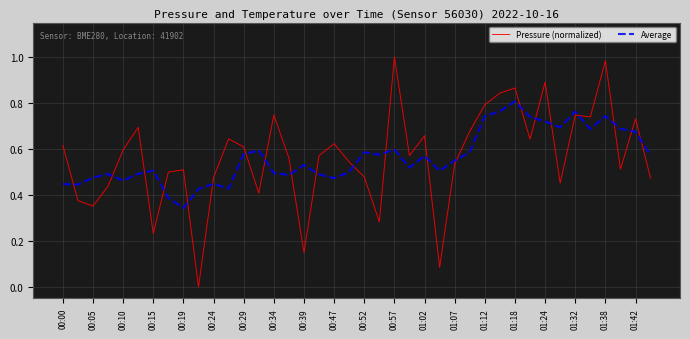

True or false: Average and Pressure (normalized) intersect in this chart.

True